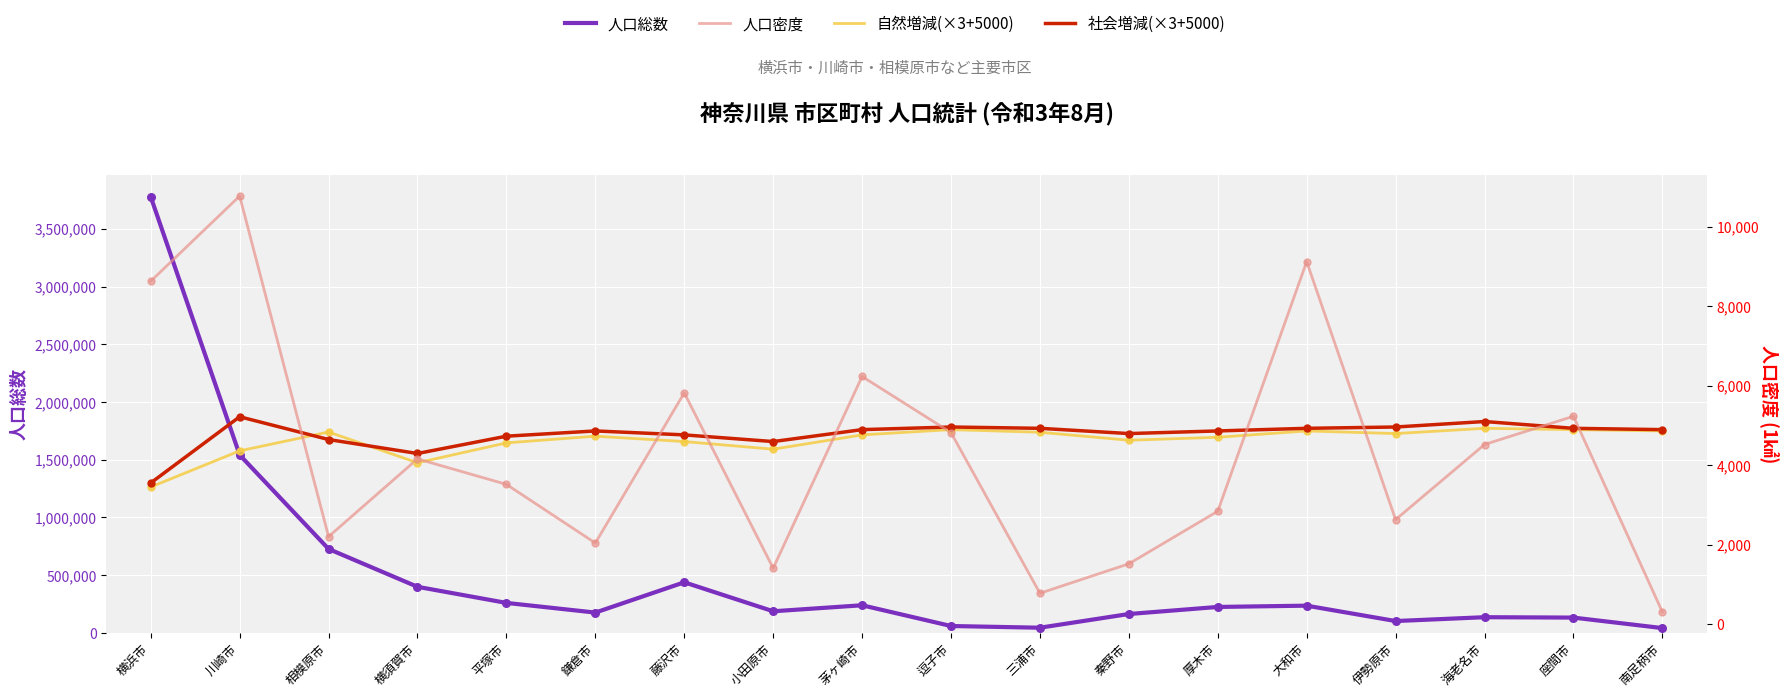

At which category is the sum across all series the highest?

横浜市